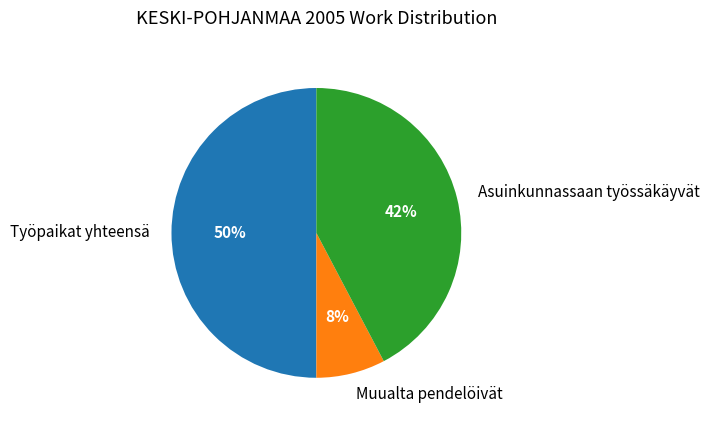

True or false: Asuinkunnassaan työssäkäyvät accounts for 32% of the total.

False